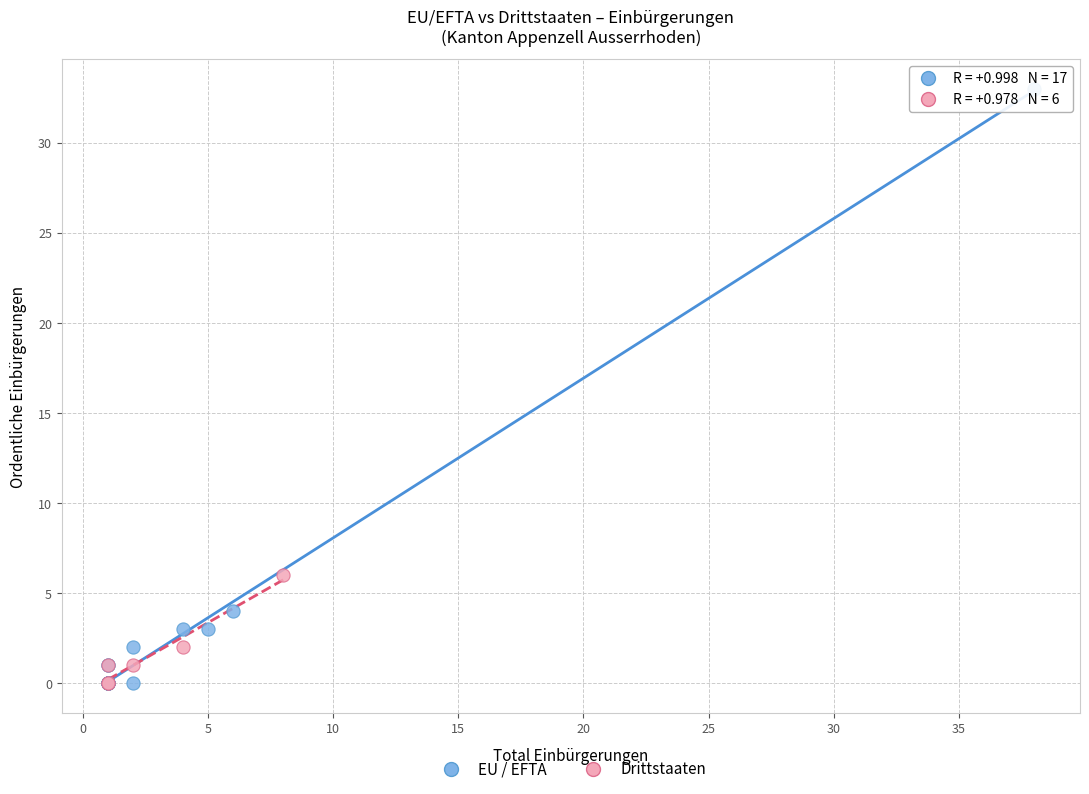

Which series reaches the maximum Y coordinate?

EU / EFTA